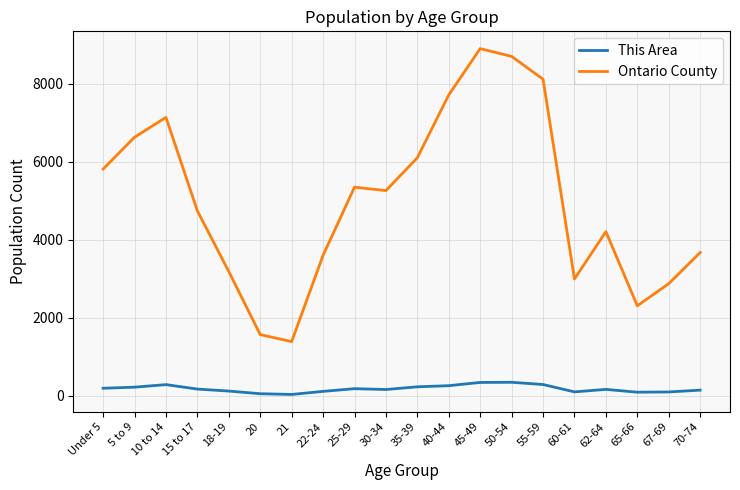

Which series changed the most between 20 and 40-44?

Ontario County